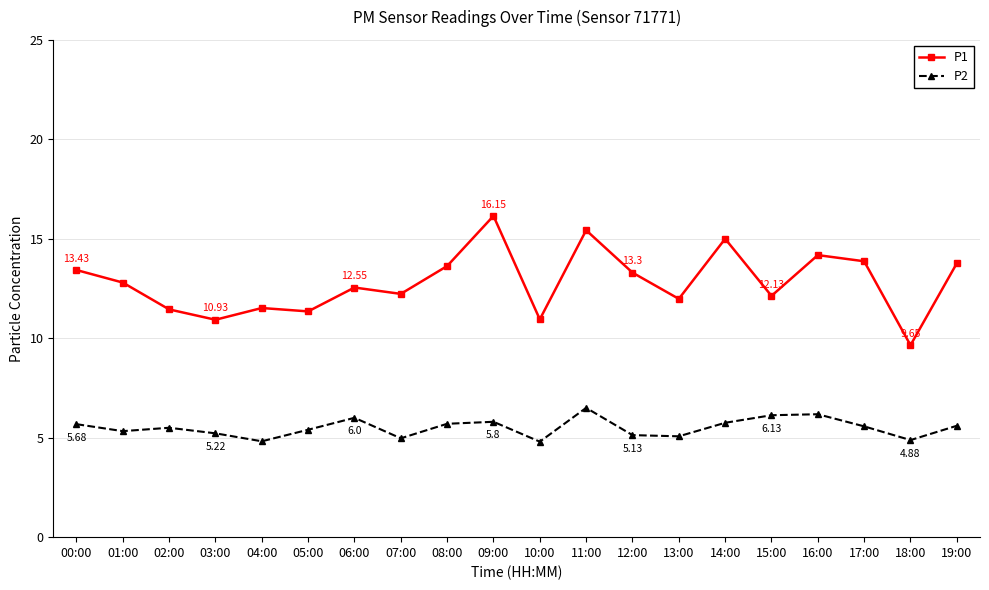

Which series has the largest total across all categories?

P1